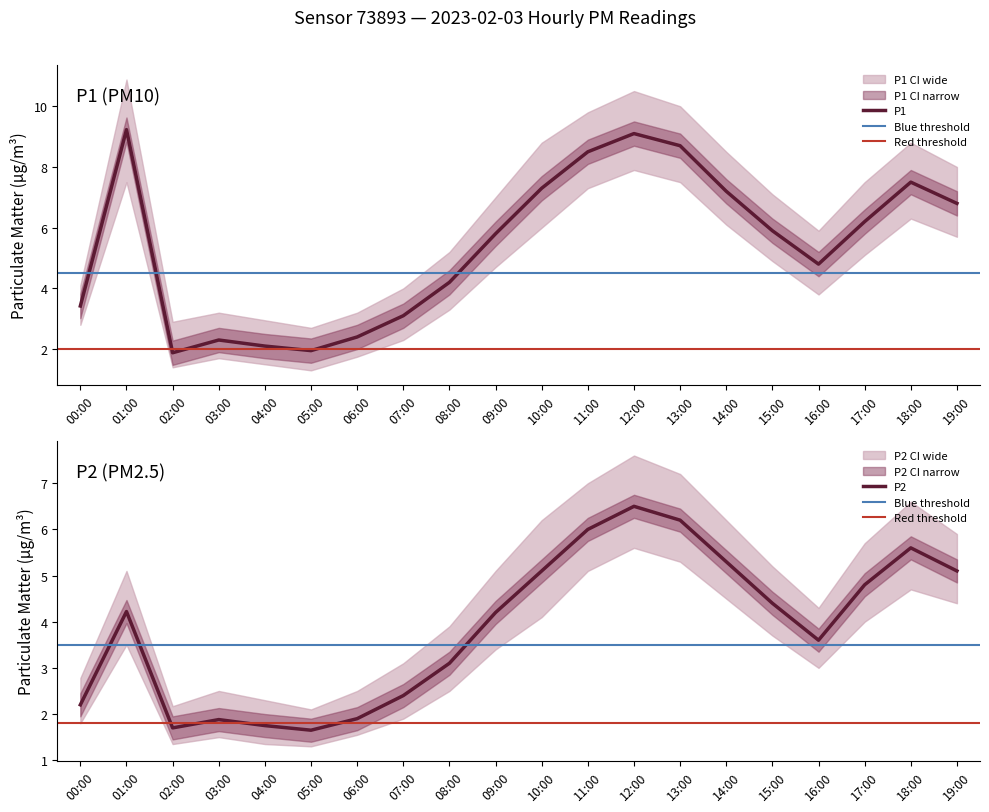

What is the difference between the maximum and minimum values in the P1 series?

7.4